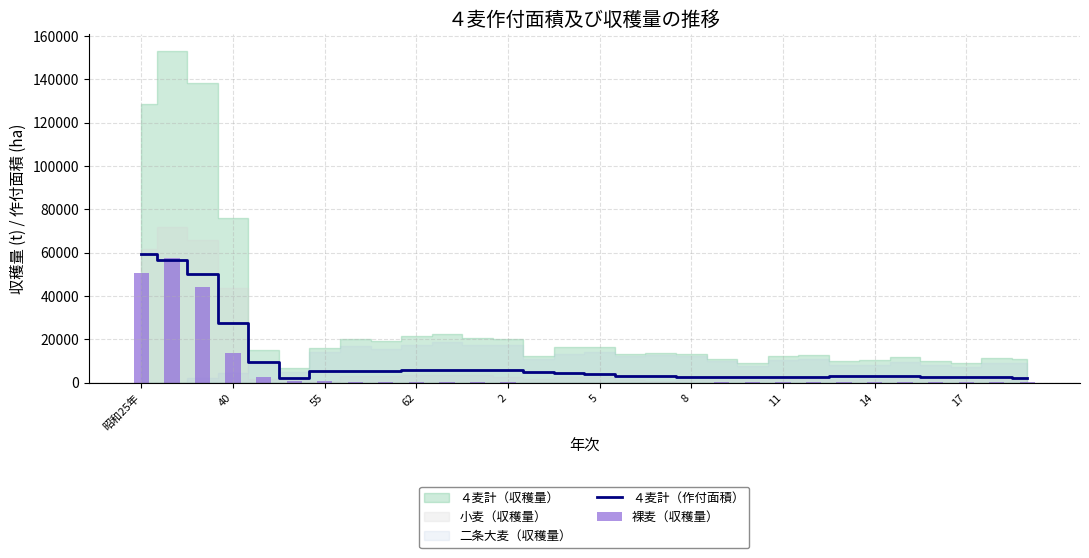

What is the highest value of the ４麦計（作付面積） series?

59600